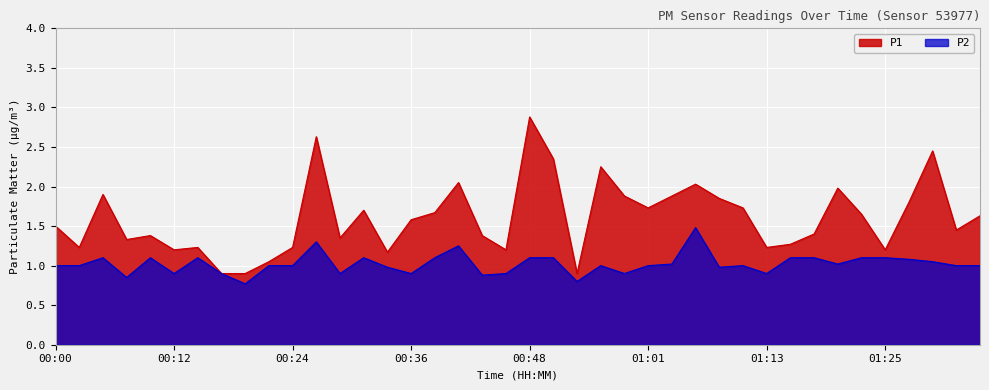

What value does the P2 series have at 00:07?

0.8